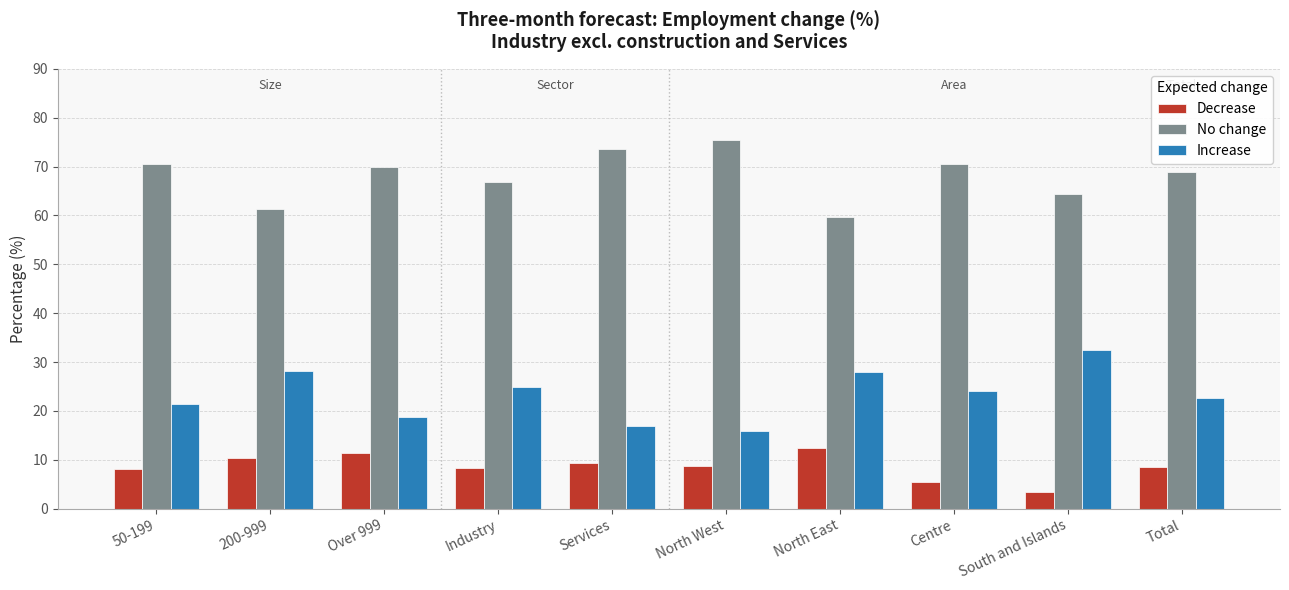

Rank the series by their average value, from lowest to highest.

Decrease, Increase, No change